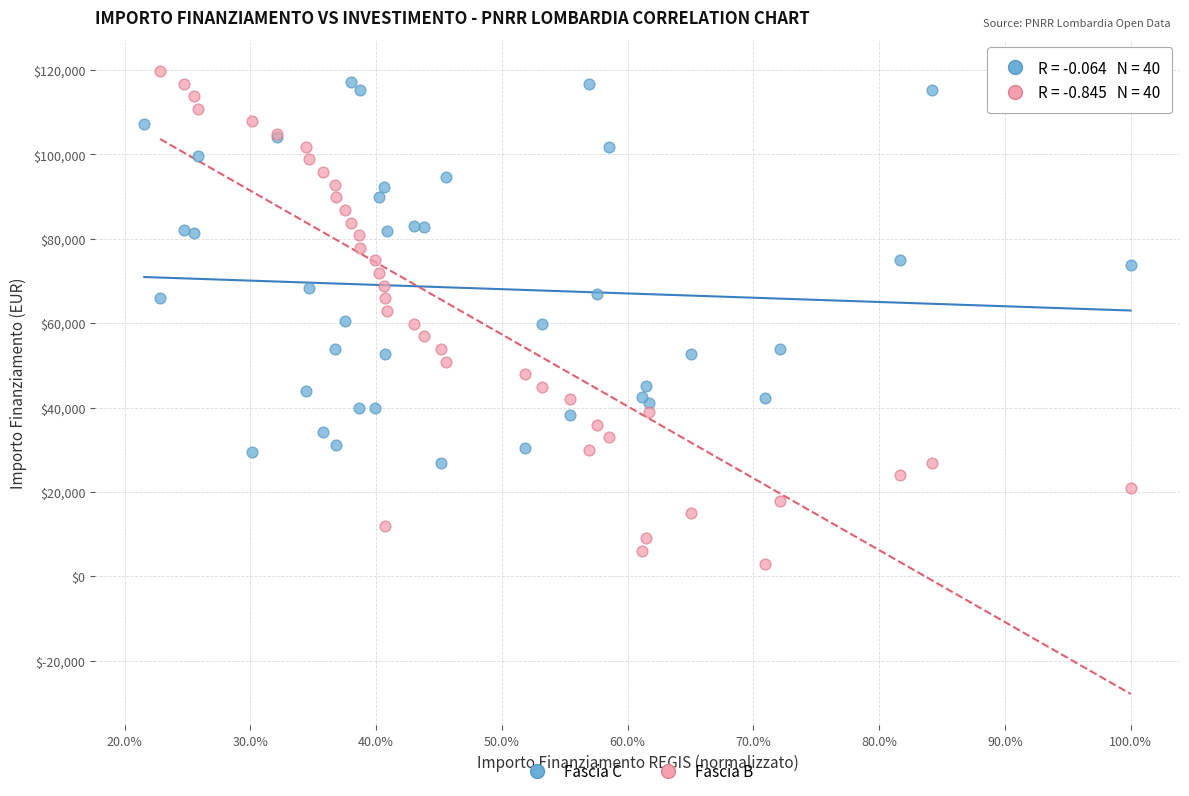

Which series has the widest spread of Y values?

Fascia B